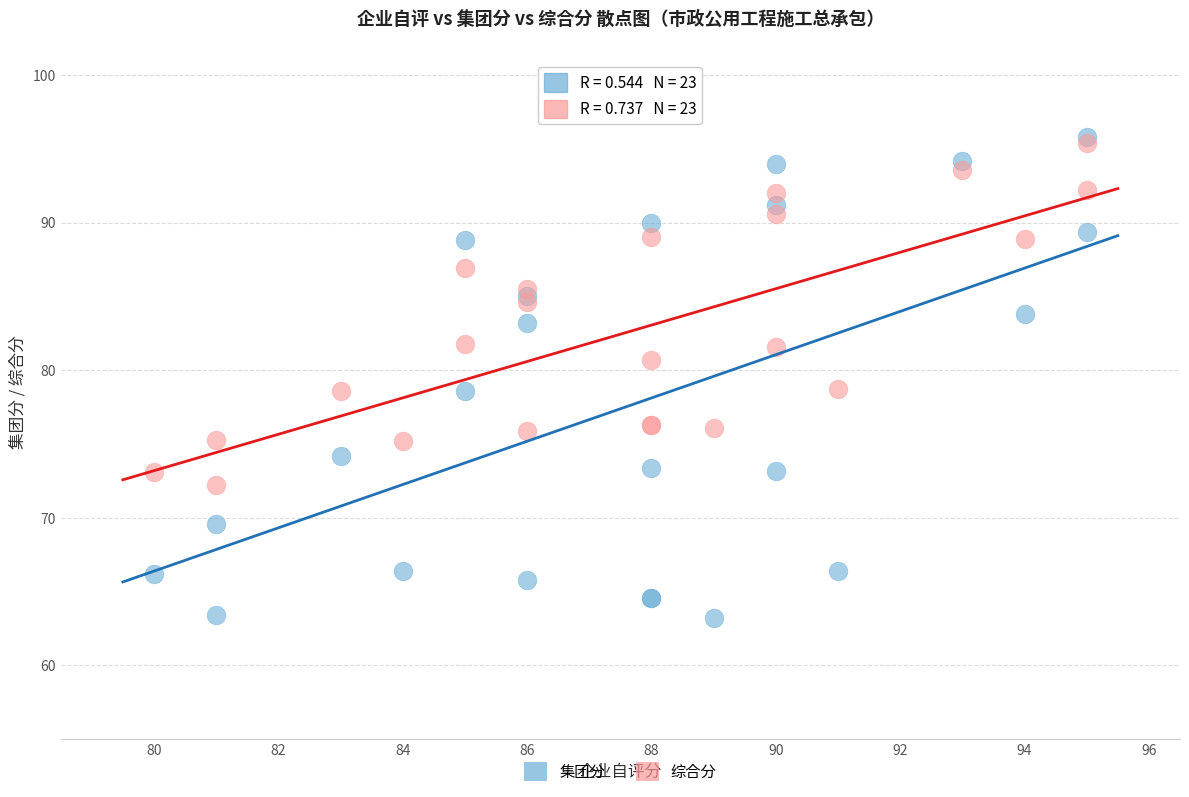

Which series contains the highest Y value?

集团分